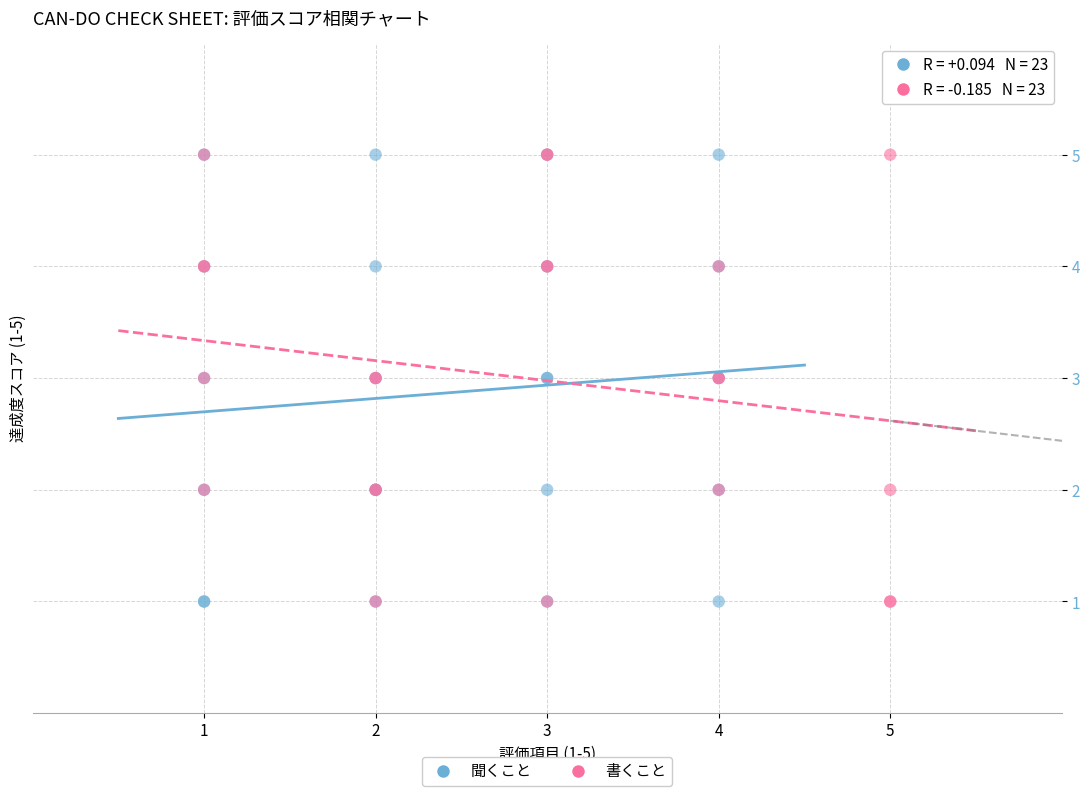

What are all the series names shown in the legend?

聞くこと, 書くこと